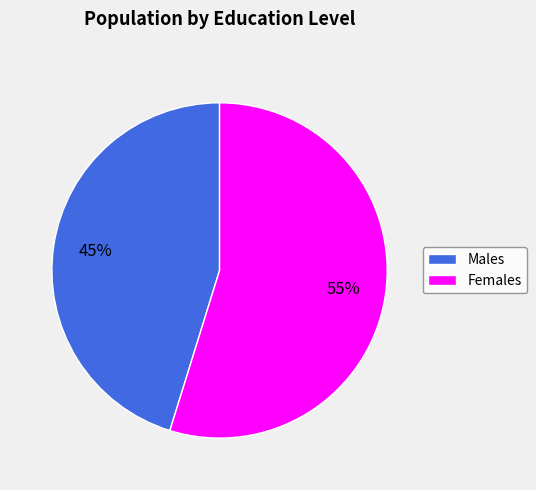

Which slice represents more than half of the pie?

Females